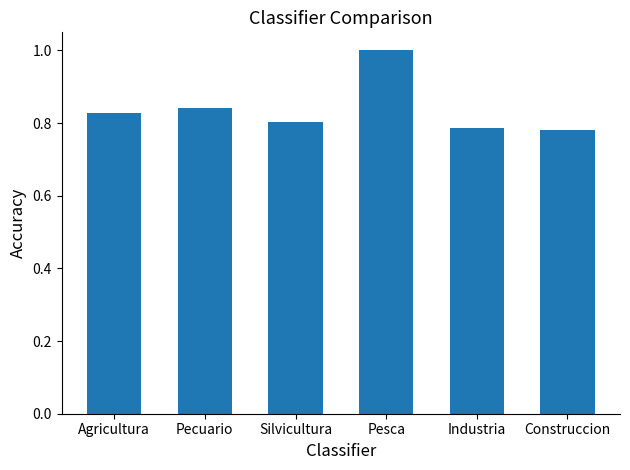

What is the maximum value shown in the chart?

1.0